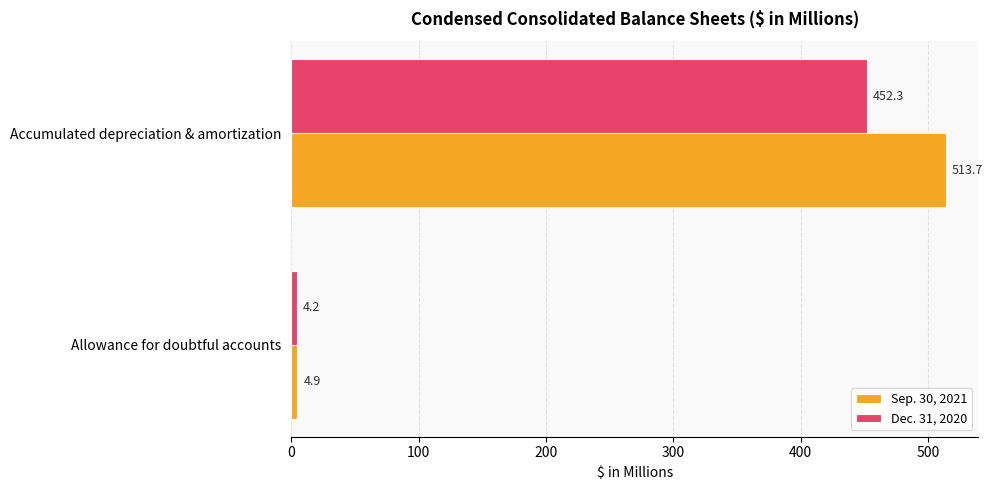

Which series has the largest total across all categories?

Sep. 30, 2021